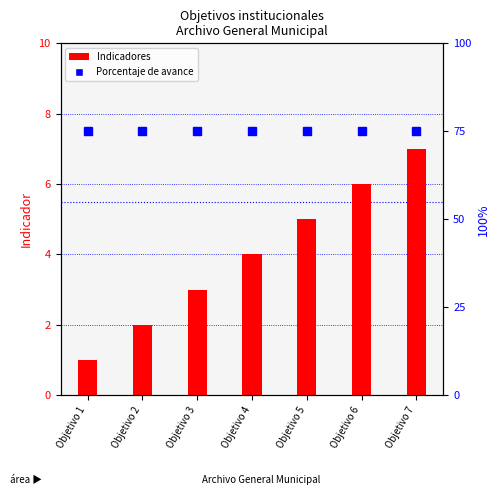

How many data points in Indicadores are less than 4?

3